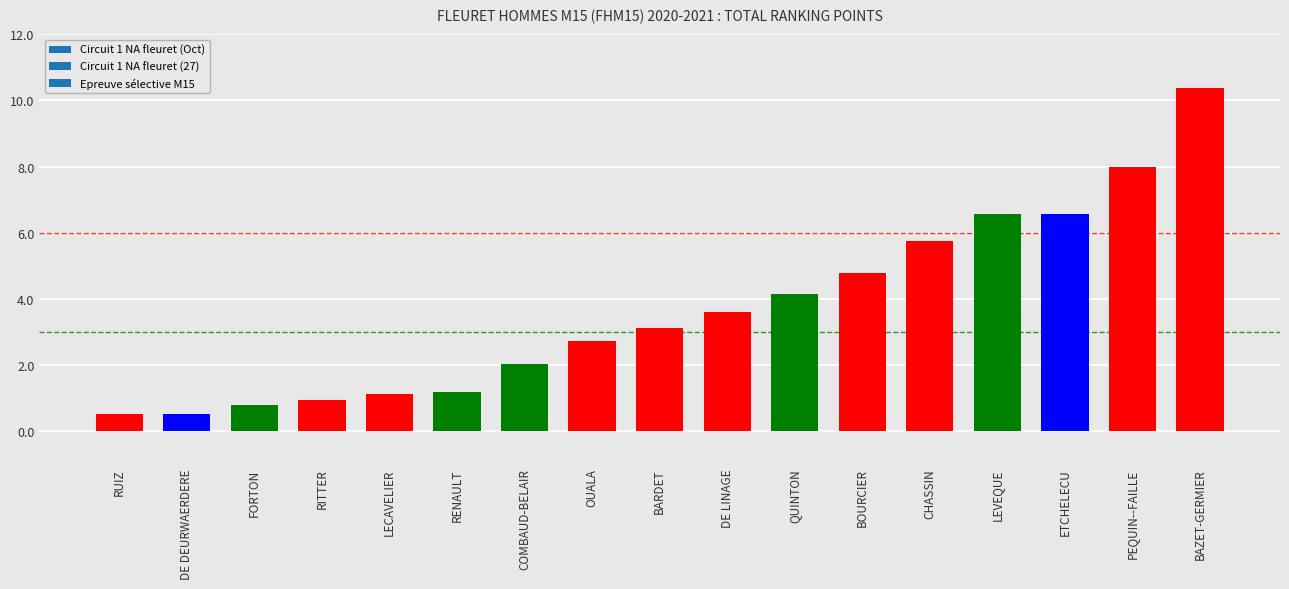

What is the change in value from RUIZ to RITTER?

+0.4